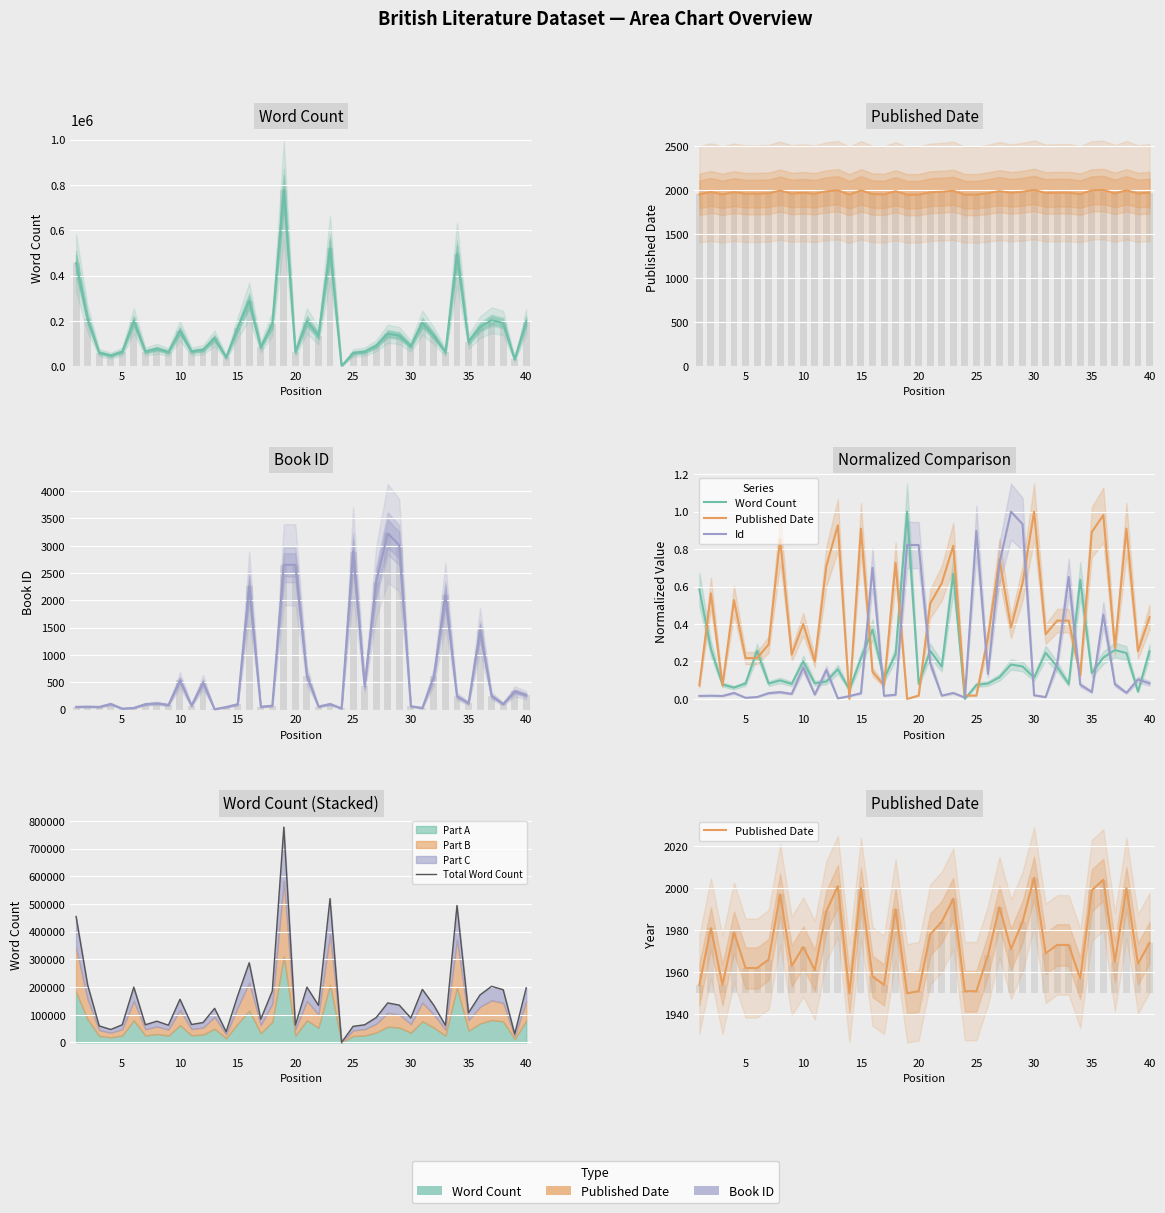

Reading left to right, list all the values displayed in this chart.

Word Count: 0.6	0.3	0.1	0.1	0.1	0.3	0.1	0.1	0.1	0.2	0.1	0.1	0.2	0.0	0.2	0.4	0.1	0.2	1.0	0.1	0.3	0.2	0.7	0.0	0.1	0.1	0.1	0.2	0.2	0.1	0.2	0.2	0.1	0.6	0.1	0.2	0.3	0.2	0.0	0.3
Published Date: 1954.0	1981.0	1954.0	1979.0	1962.0	1962.0	1966.0	1997.0	1963.0	1972.0	1961.0	1989.0	2001.0	1950.0	2000.0	1958.0	1954.0	1990.0	1950.0	1951.0	1978.0	1984.0	1995.0	1951.0	1951.0	1968.0	1991.0	1971.0	1984.0	2005.0	1969.0	1973.0	1973.0	1957.0	1999.0	2004.0	1965.0	2000.0	1964.0	1974.0
Id: 0.0	0.0	0.0	0.0	0.0	0.0	0.0	0.0	0.0	0.2	0.0	0.2	0.0	0.0	0.0	0.7	0.0	0.0	0.8	0.8	0.2	0.0	0.0	0.0	0.9	0.1	0.7	1.0	0.9	0.0	0.0	0.2	0.7	0.1	0.0	0.5	0.1	0.0	0.1	0.1
Total Word Count: 455125.0	208000.0	59960.0	46972.0	64000.0	200000.0	64000.0	76944.0	62500.0	156154.0	65000.0	72000.0	123378.0	38867.0	169000.0	288000.0	84000.0	186000.0	778045.0	63000.0	200000.0	134000.0	520000.0	0.0	58270.0	64000.0	90000.0	143000.0	135000.0	88500.0	192000.0	134000.0	62000.0	495000.0	107253.0	172000.0	203000.0	190637.0	30555.0	197500.0